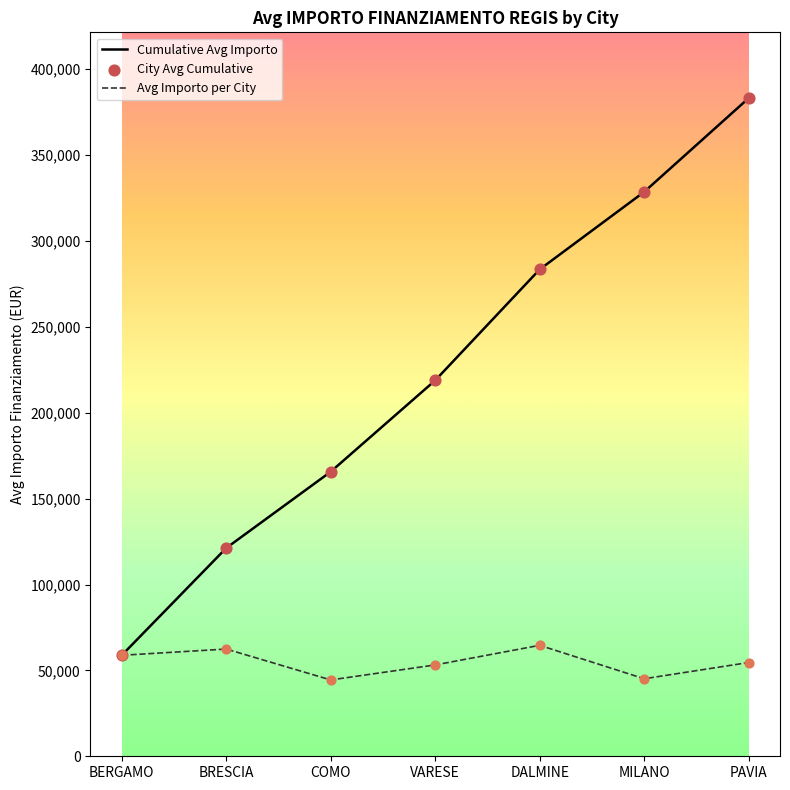

At which category is the sum across all series the highest?

PAVIA